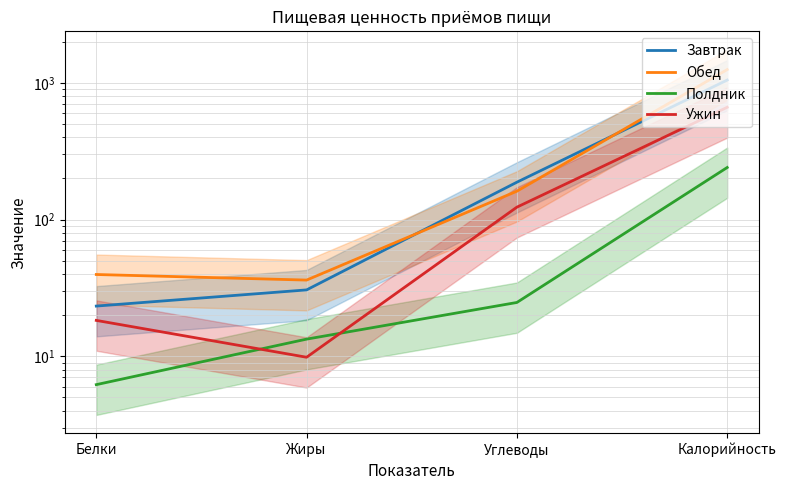

List the labels in order of Полдник value, smallest first.

Белки, Жиры, Углеводы, Калорийность